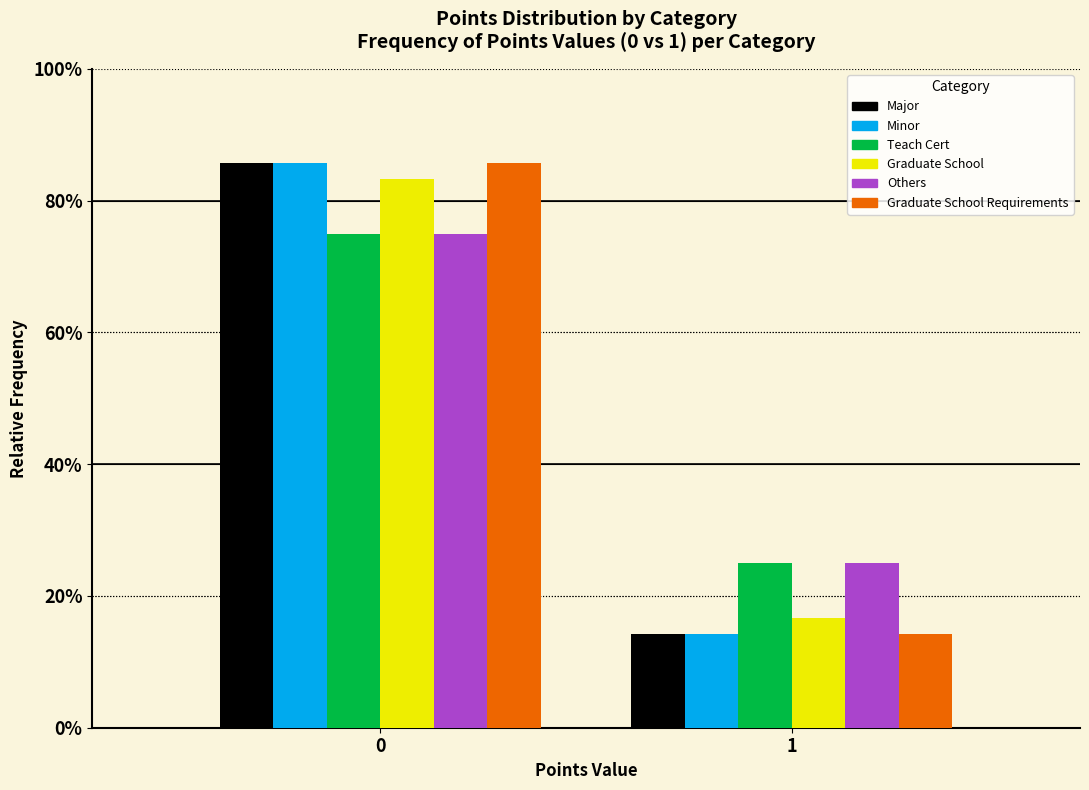

What are all the series names shown in the legend?

Major, Minor, Teach Cert, Graduate School, Others, Graduate School Requirements